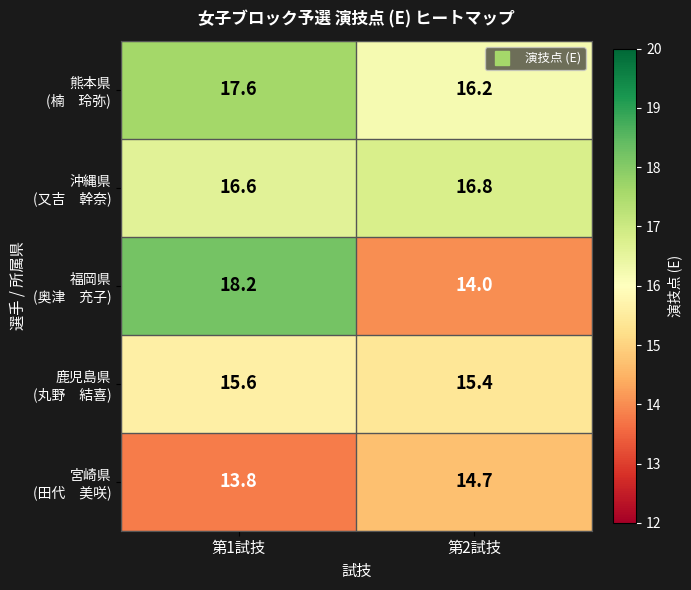

What is the difference between the highest and lowest values at 第1試技?

4.4